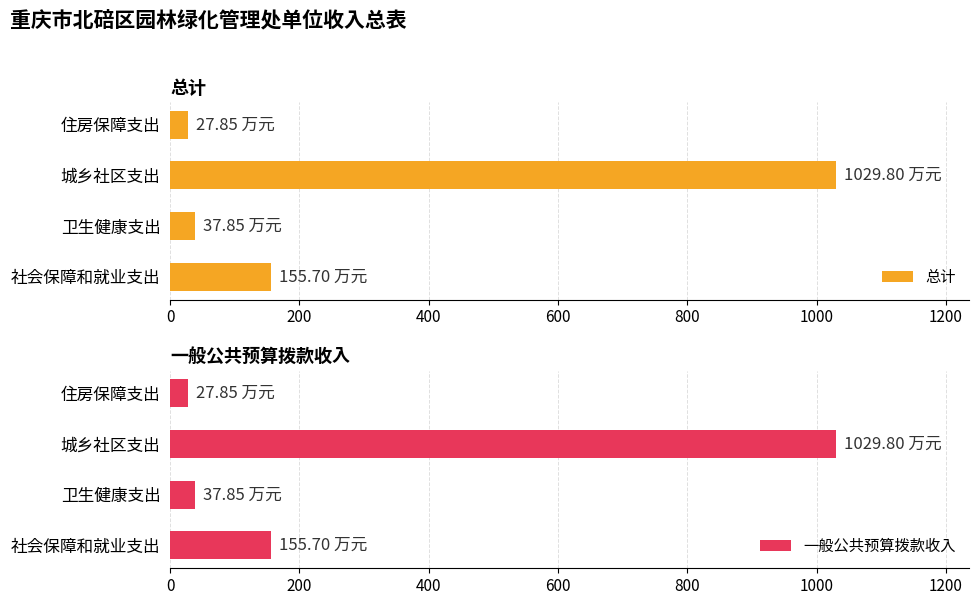

What is the approximate value of 一般公共预算拨款收入 at 社会保障和就业支出?

155.7